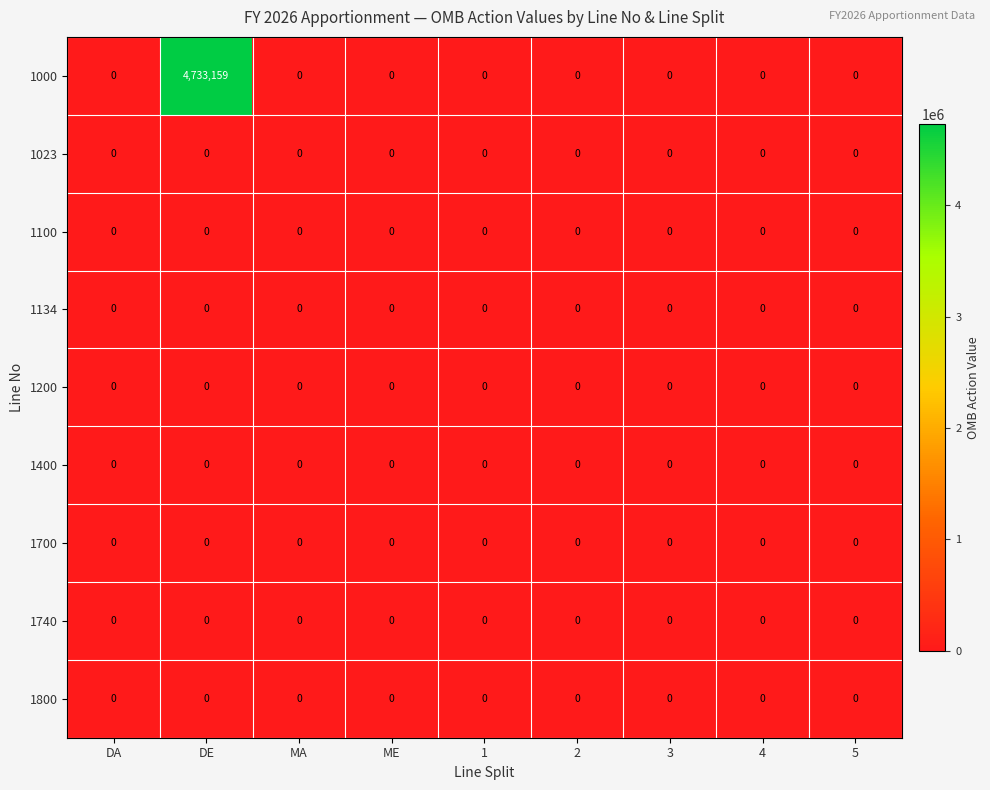

The value of 1023 at 3 is 0. True or false?

True